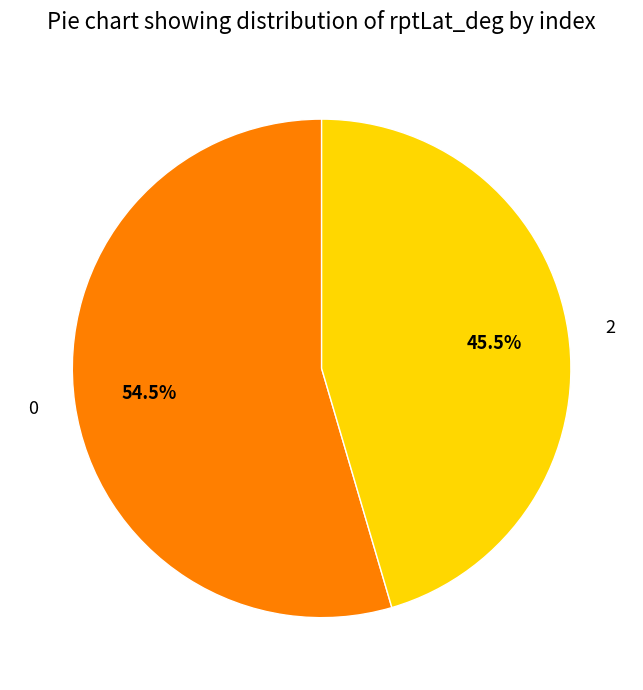

To the nearest percent, what is the average slice percentage?

50%